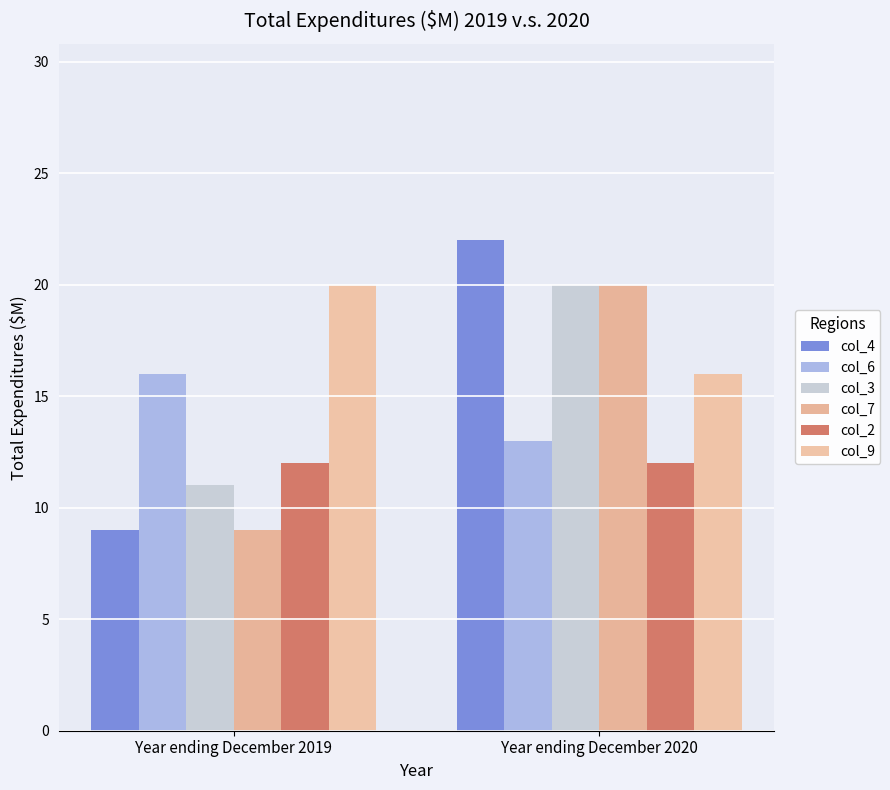

Does the chart contain stacked bars?

No